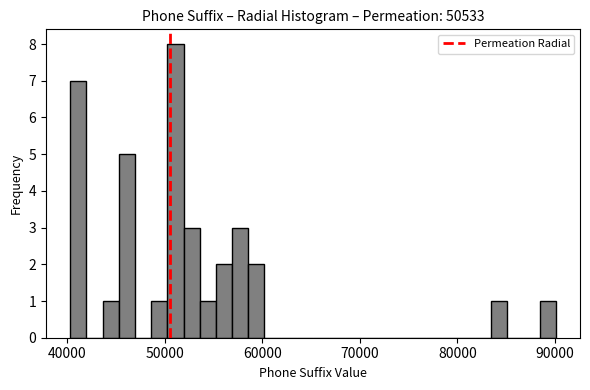

Around what value on the x-axis is the tallest bar? Give the approximate position of its centre, as read against the axis.

51000